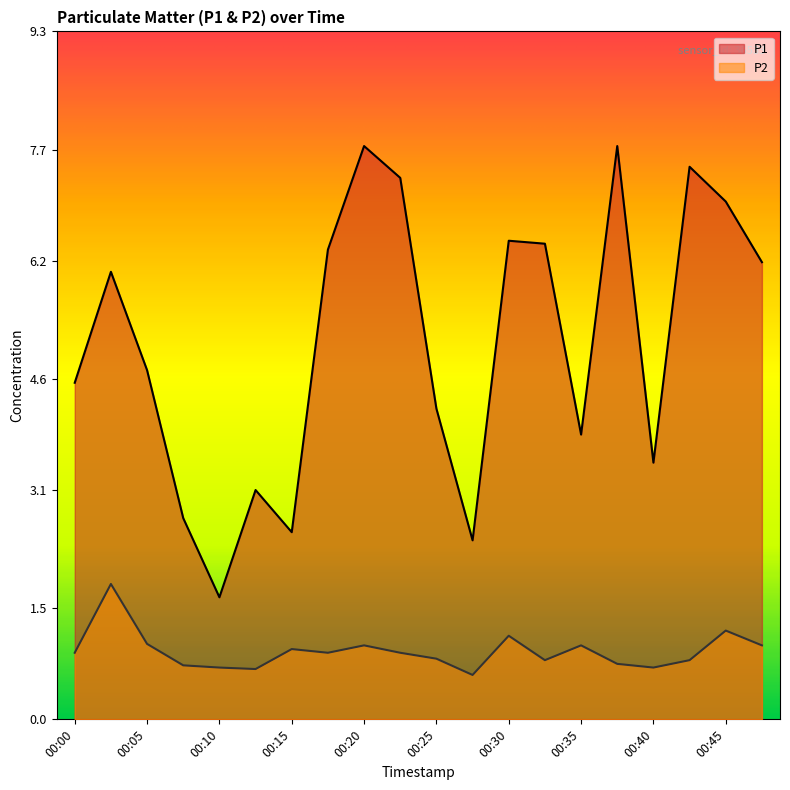

What is the value of the P2 point at the 8th from the left?

0.9